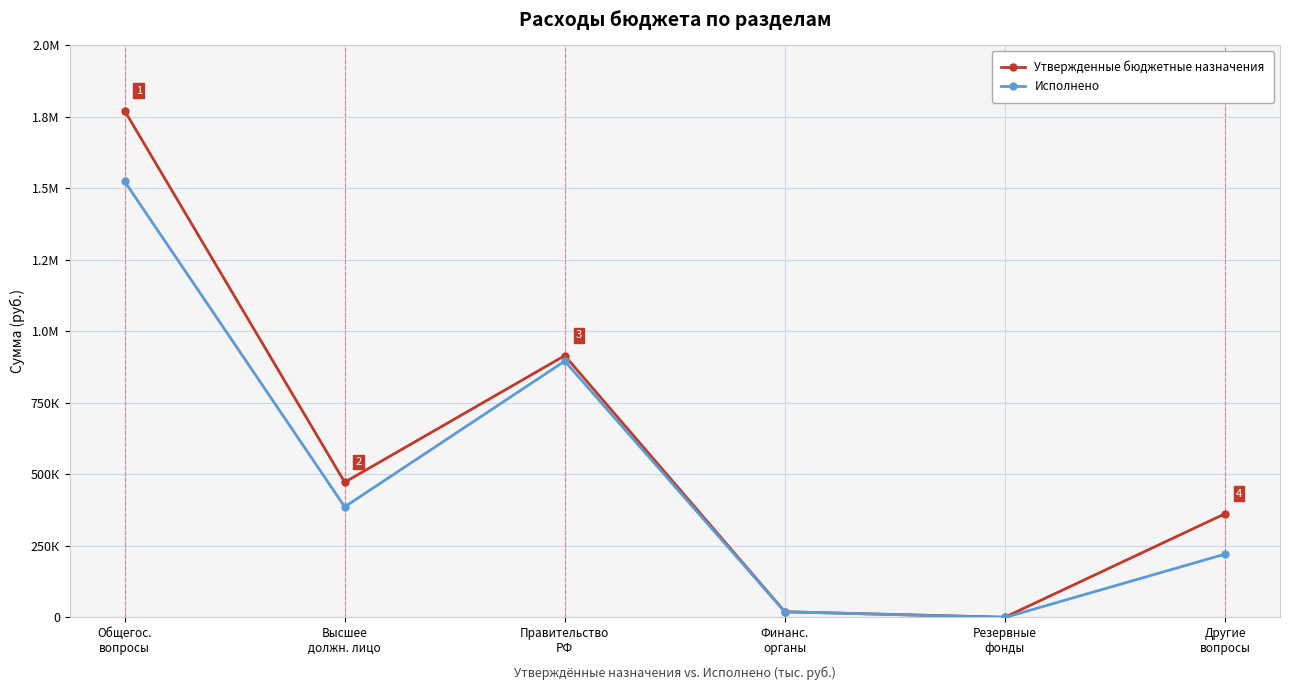

What are all the series names shown in the legend?

Утвержденные бюджетные назначения, Исполнено